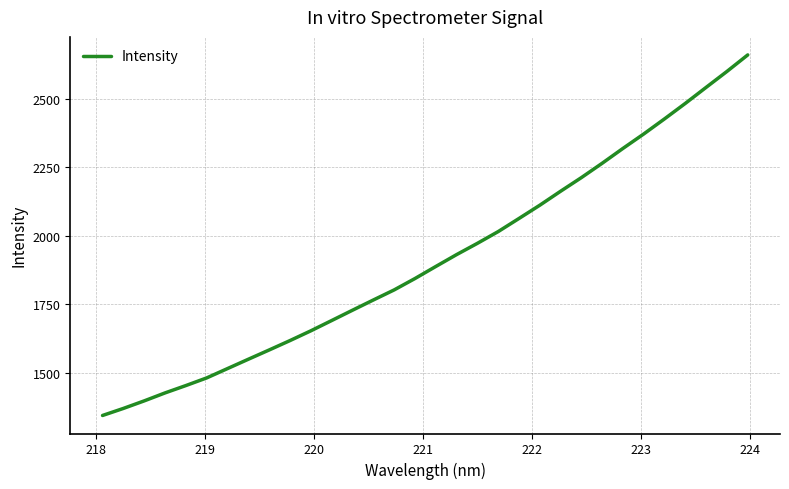

What is the difference between the maximum and minimum values?

1313.9